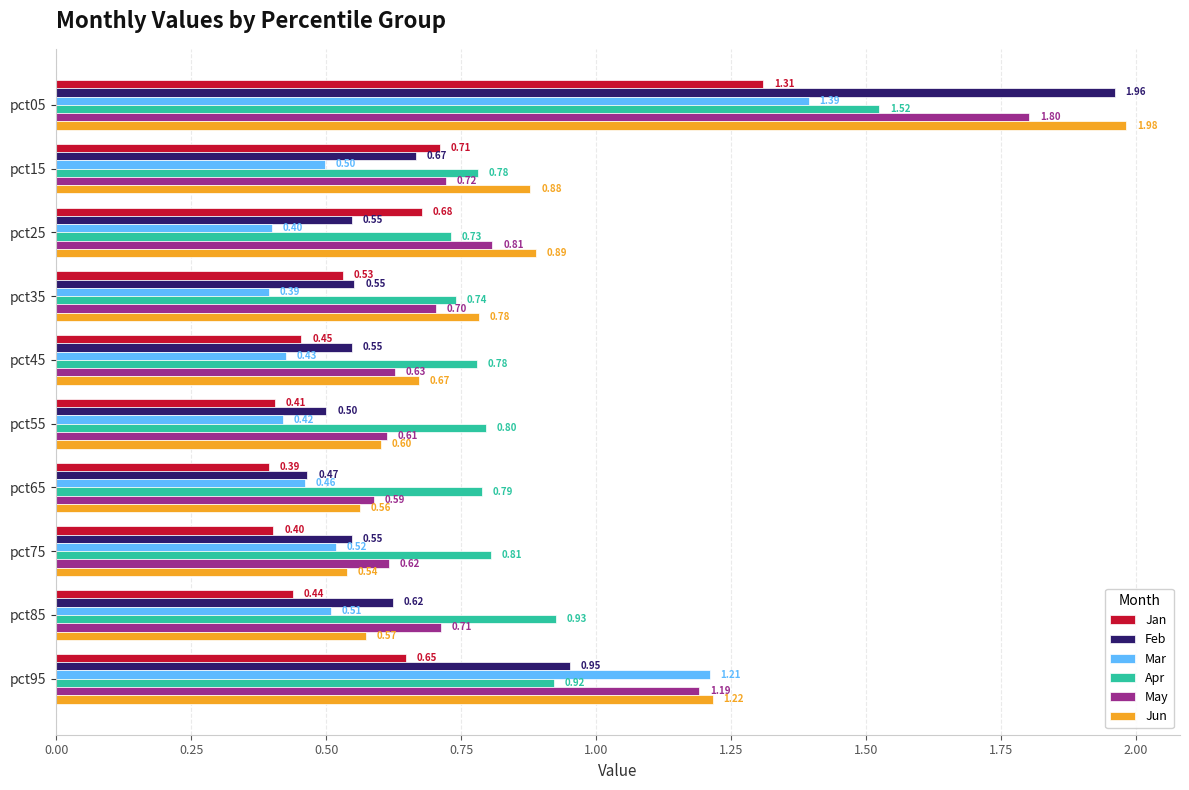

At pct65, list the series in order from smallest to largest.

Jan, Mar, Feb, Jun, May, Apr